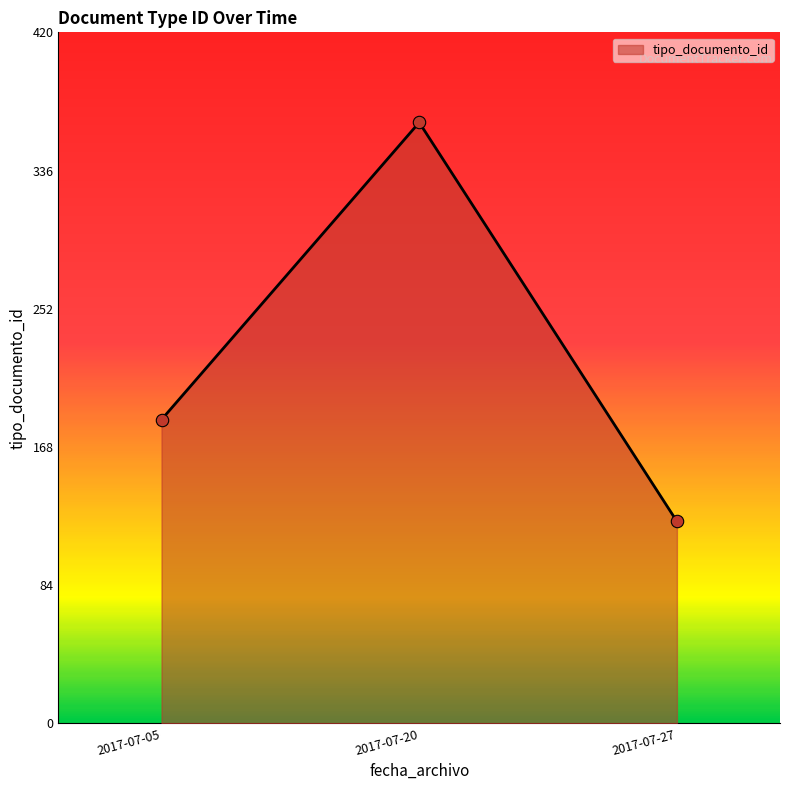

Approximately how many times larger is the value at 2017-07-20 compared to 2017-07-27?

3.0